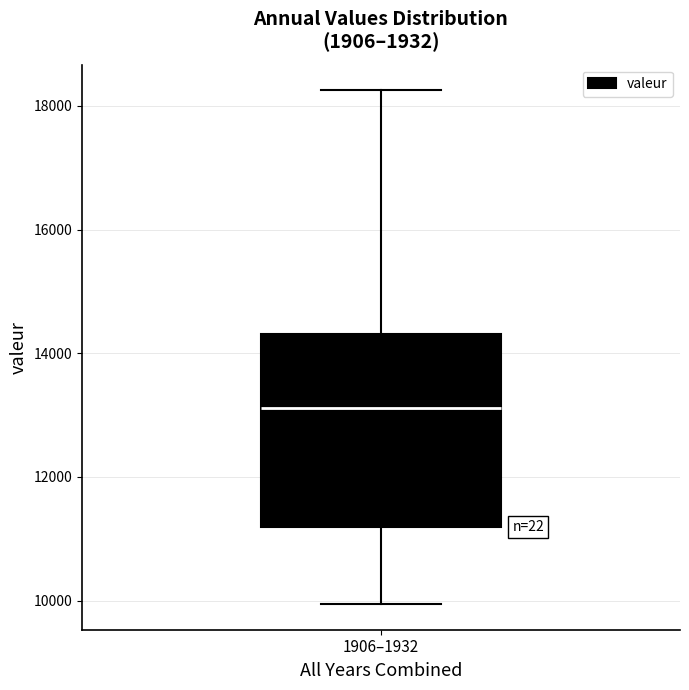

Read this box plot against the y-axis: the position of the median line, the range covered by the box, and the ends of both whiskers. The values are not printed on the chart, so give them approximately, as read against the axis.

median 13200, box 11200 to 14400, whiskers 10000 to 18200